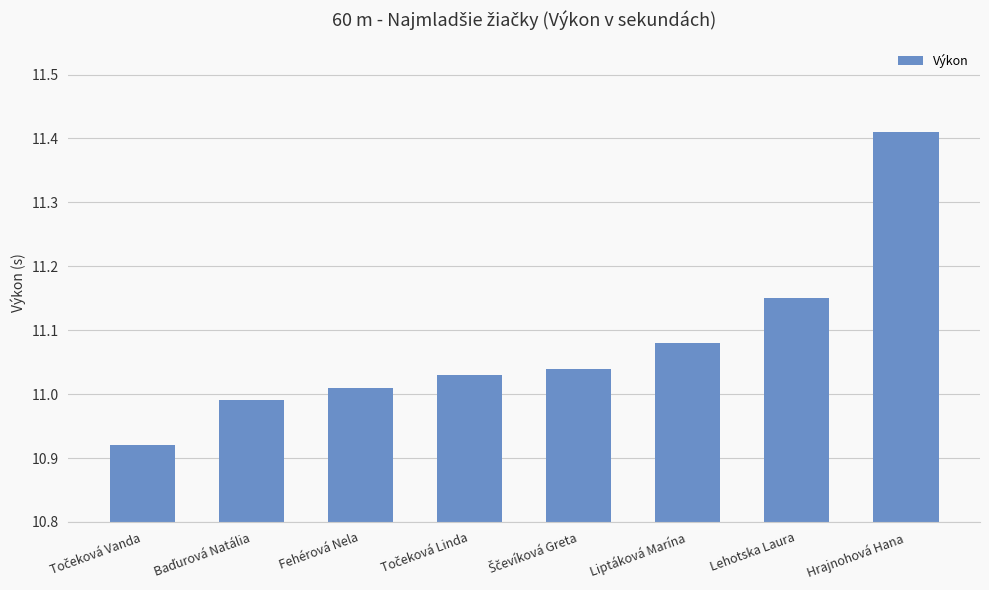

How many bars are there in total?

8